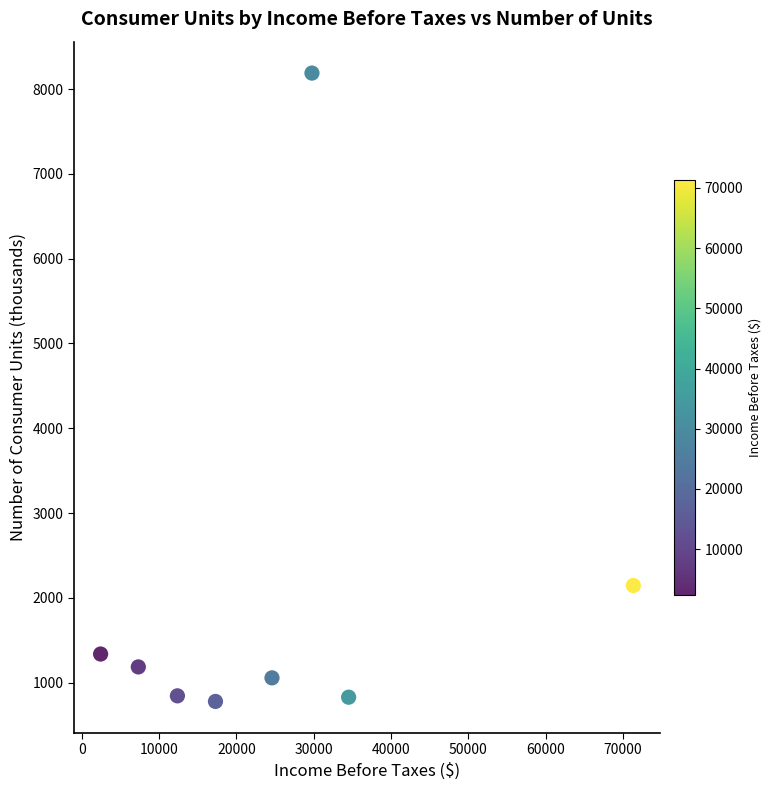

What Y value in the scatter plot is closest to 4484?

2147